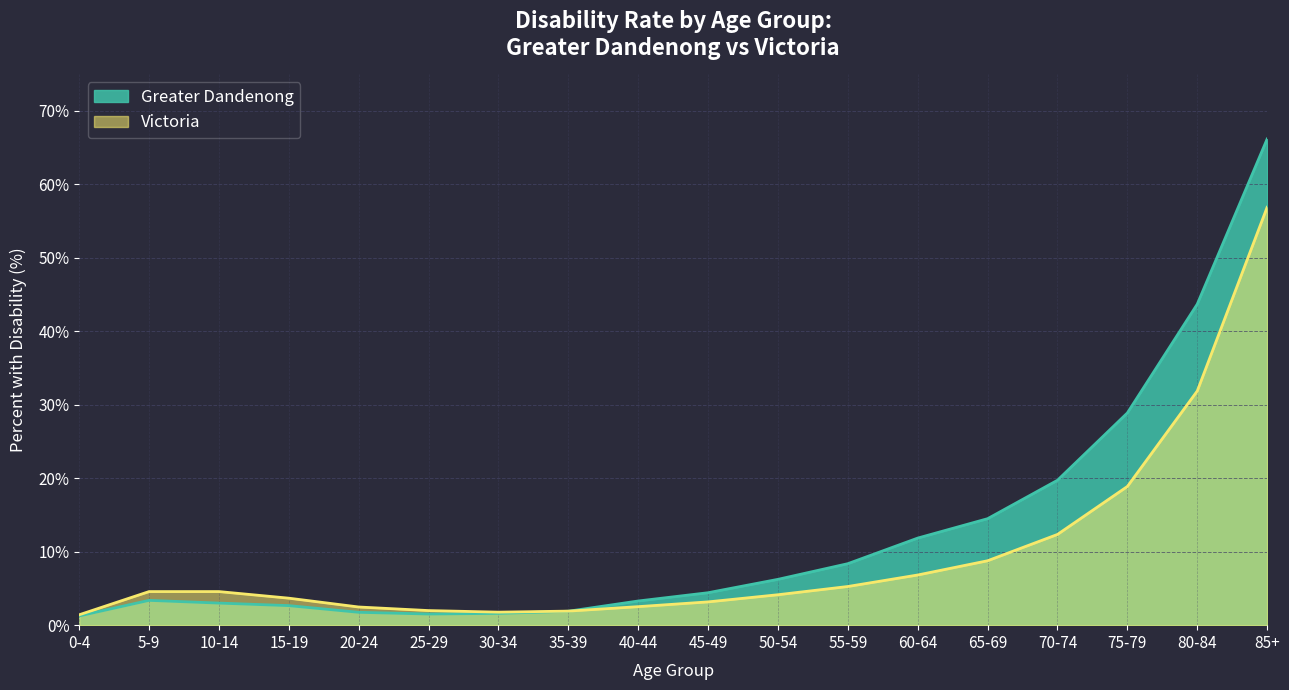

Reading left to right, transcribe all the data shown in this chart.

Greater Dandenong: 1.3	3.4	3.0	2.7	1.8	1.5	1.6	1.9	3.3	4.4	6.2	8.4	11.9	14.5	19.7	28.9	43.7	66.2
Victoria: 1.4	4.6	4.6	3.7	2.5	2.0	1.8	1.9	2.5	3.2	4.1	5.3	6.8	8.8	12.3	18.9	31.9	56.9